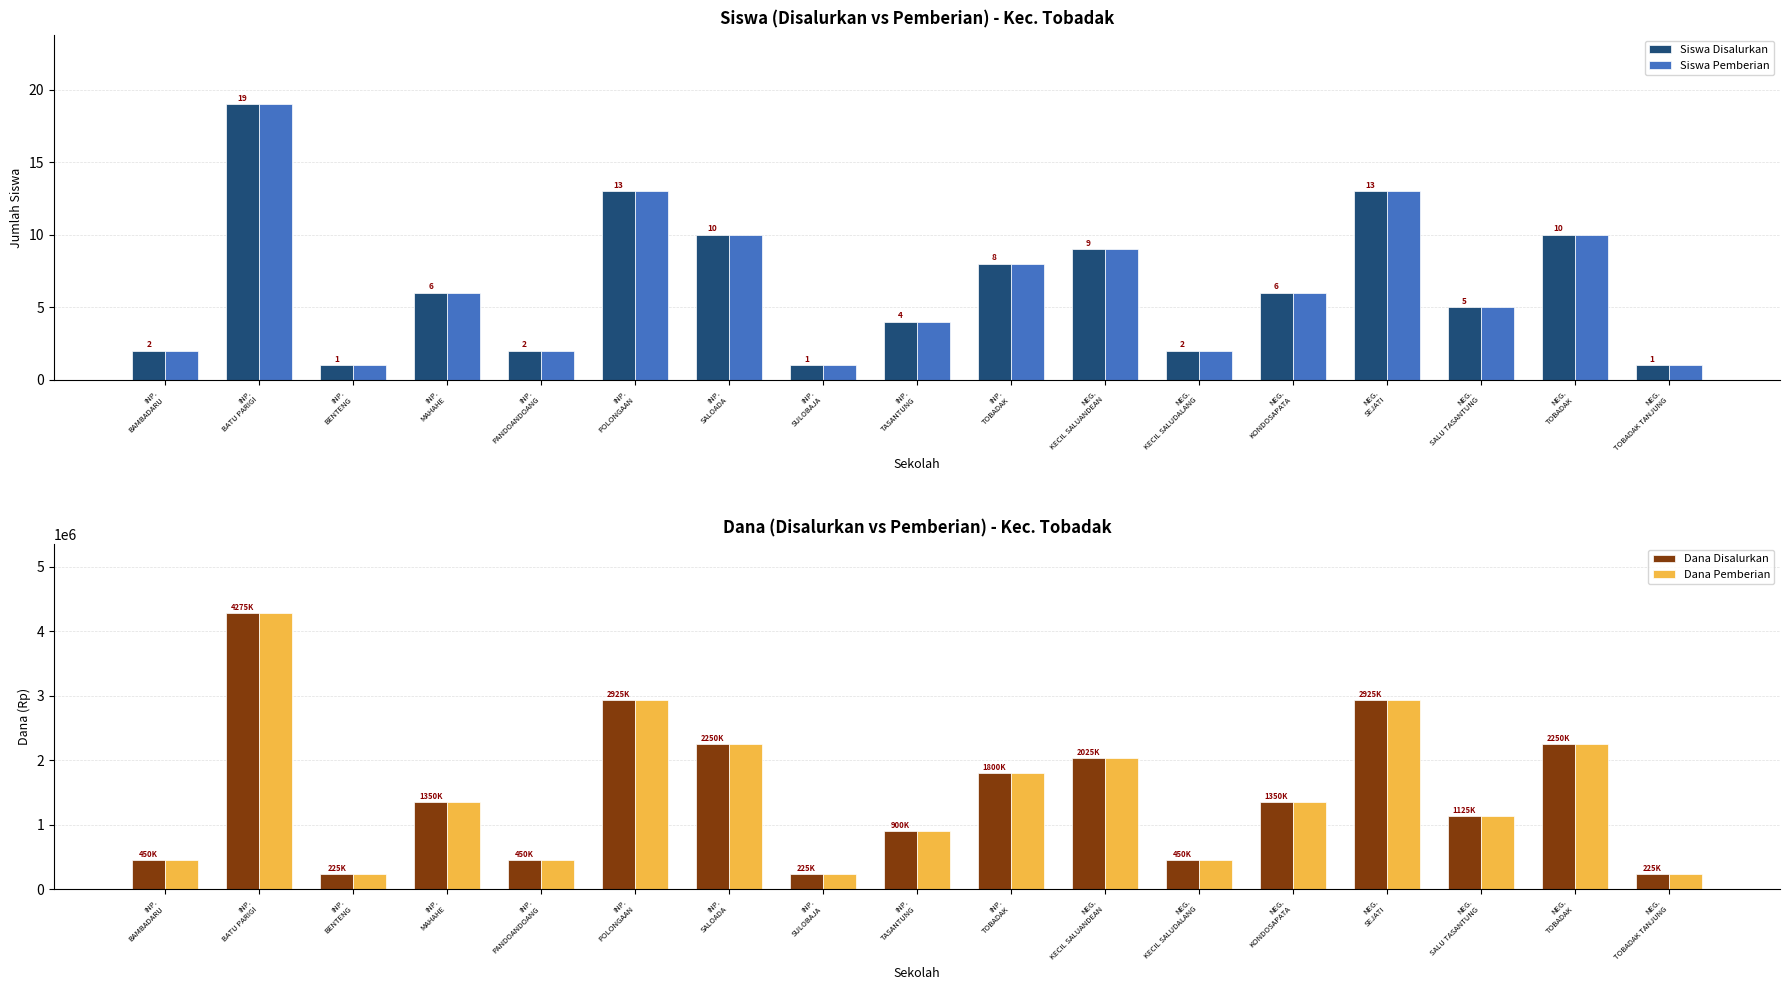

Which category has the highest value in the Siswa Disalurkan series?

INP.
BATU PARIGI